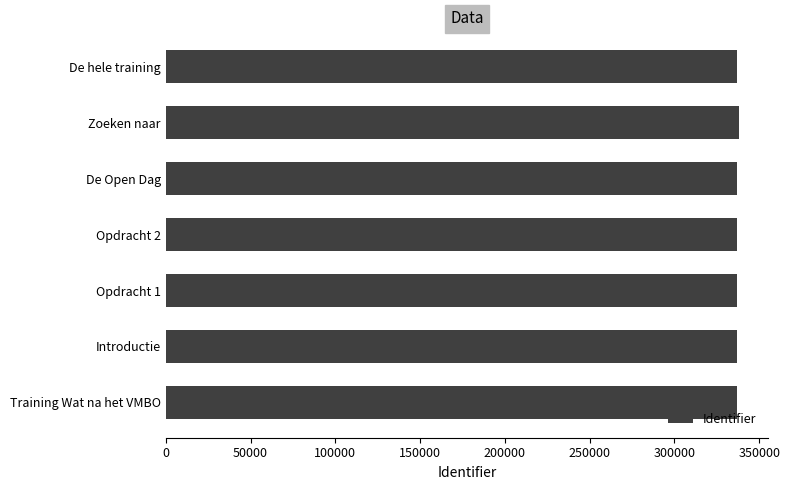

What is the average value?

337161